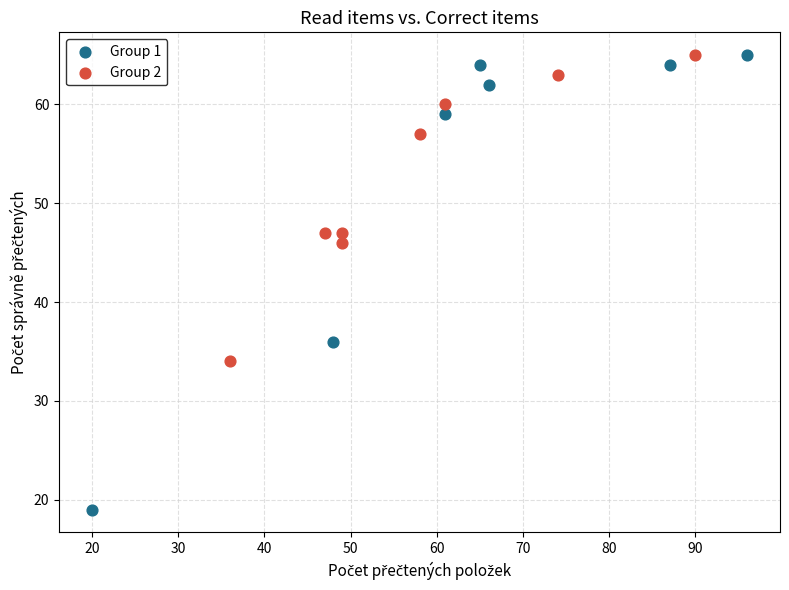

Which series has the largest Y range (max minus min)?

Group 1